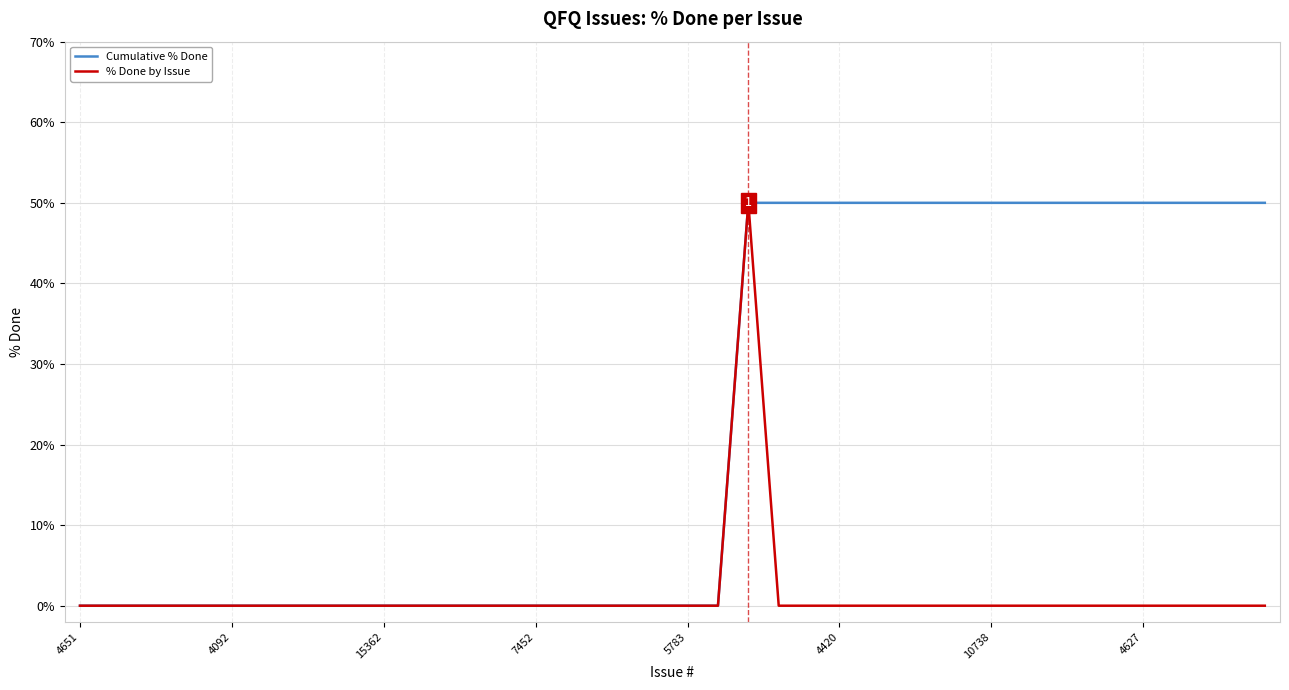

Which series has the largest total across all categories?

Cumulative % Done